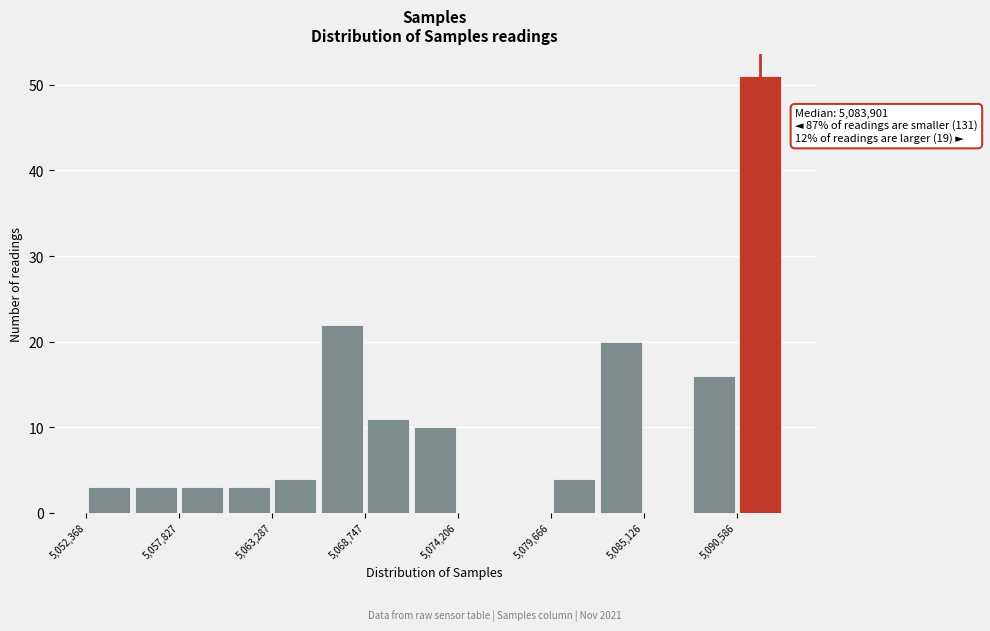

Read against the x-axis, roughly where is the centre of the tallest bar?

5092000